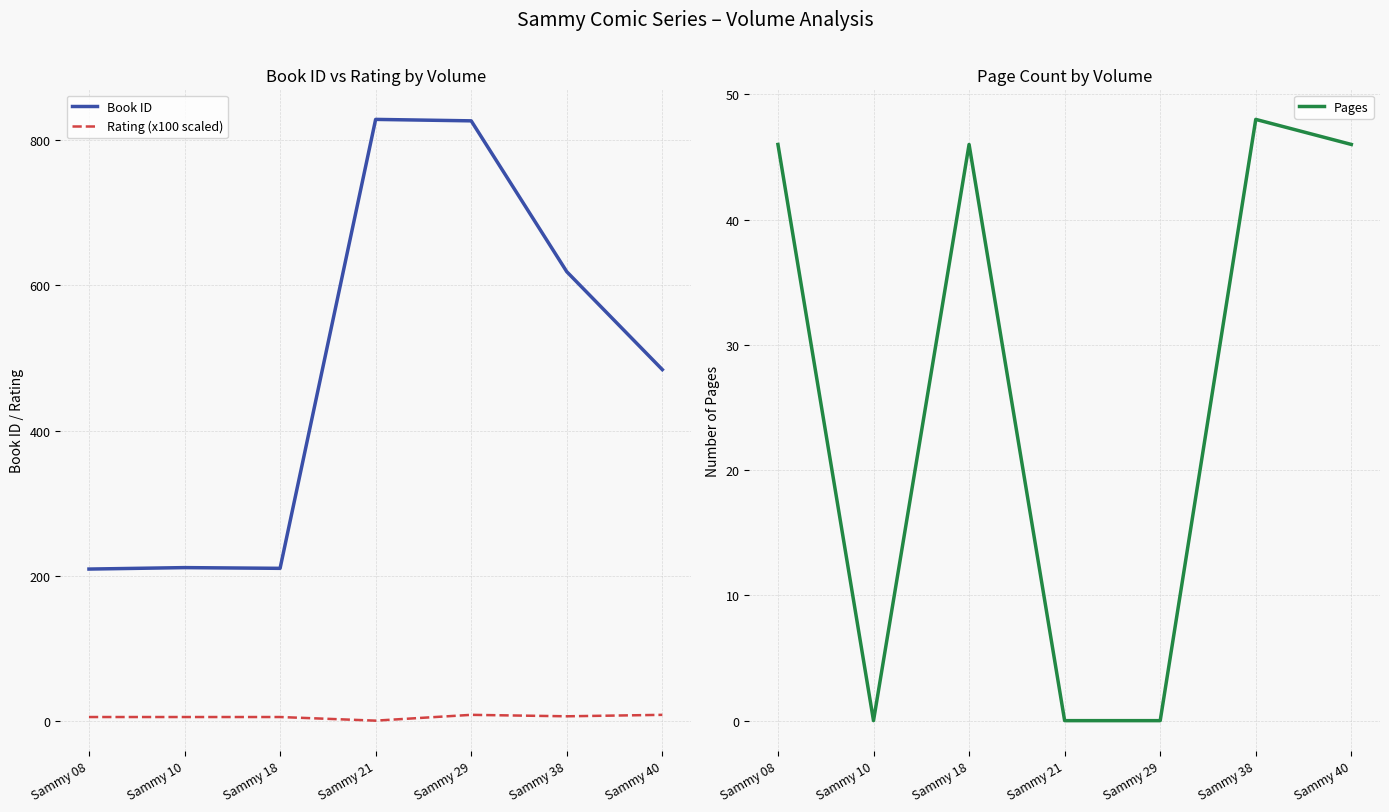

How many values in the Rating (x100 scaled) series exceed 5?

3